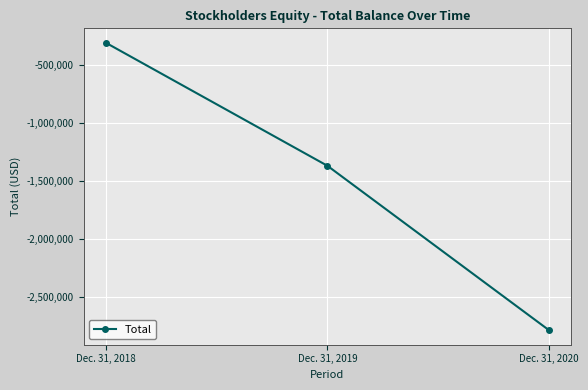

Rank the categories by value from lowest to highest.

Dec. 31, 2020, Dec. 31, 2019, Dec. 31, 2018